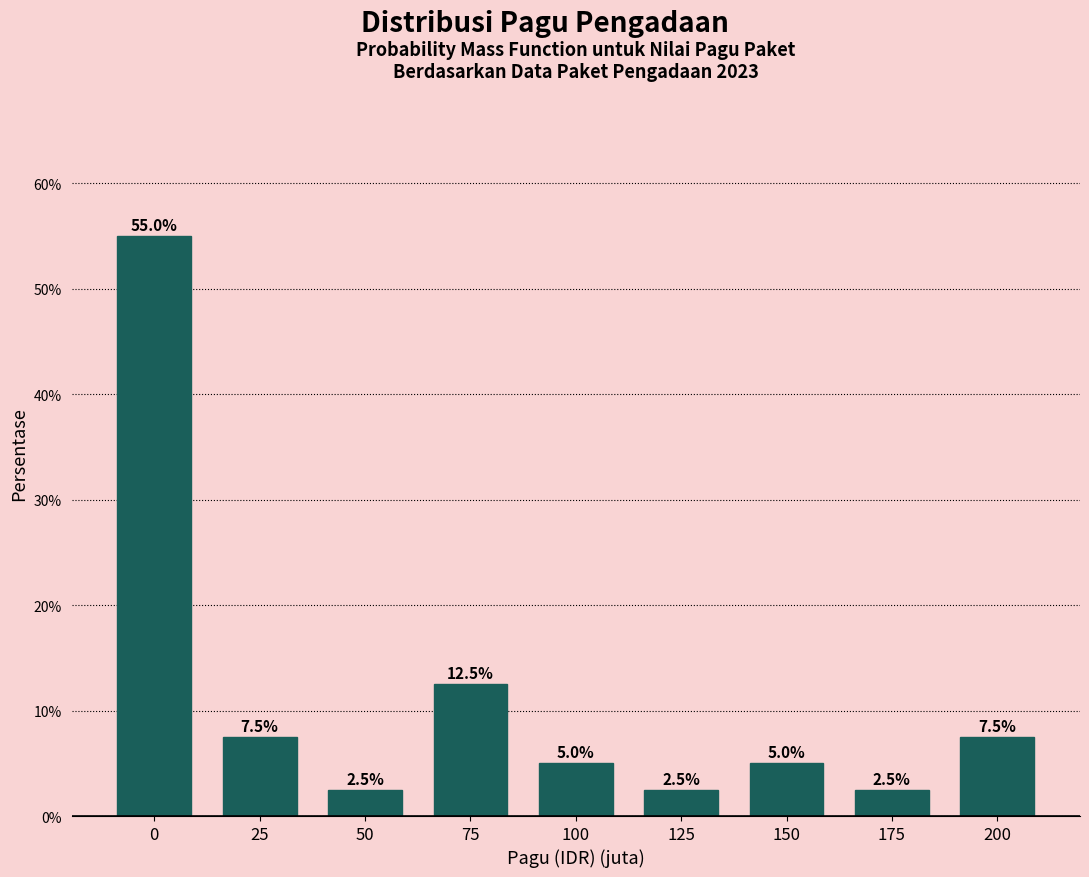

Reading left to right, transcribe all the data shown in this chart.

0=55.0	25=7.5	50=2.5	75=12.5	100=5.0	125=2.5	150=5.0	175=2.5	200=7.5